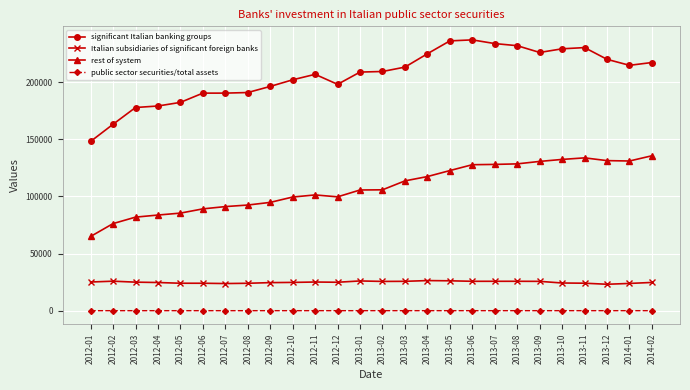

Which series has the largest range (max minus min)?

significant Italian banking groups